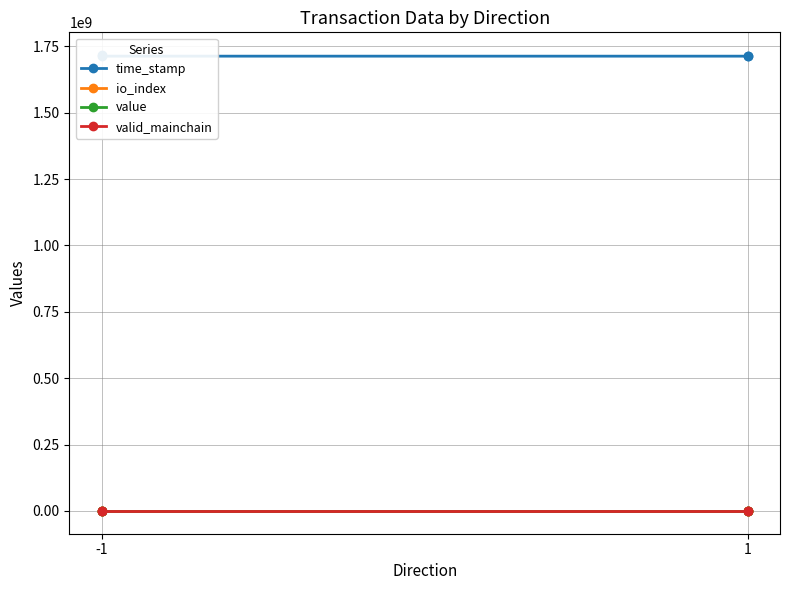

What is the maximum value shown in the chart?

1716632648.0